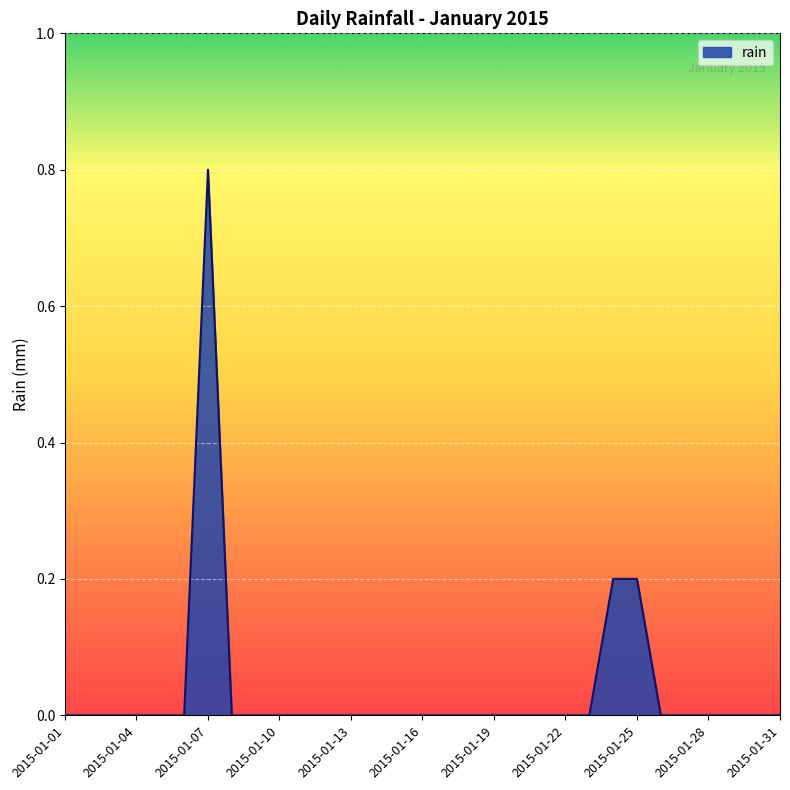

What is the difference between the maximum and minimum values?

0.8